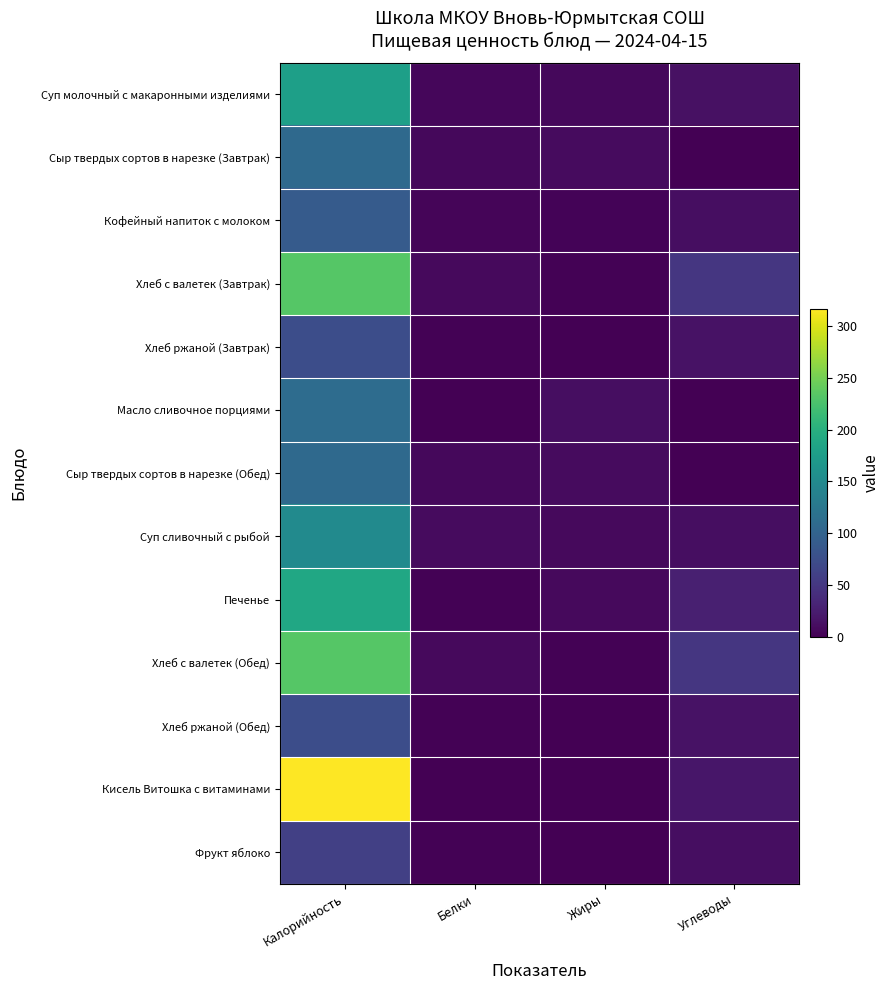

Which series changed the most between Белки and Углеводы?

Хлеб с валетек (Завтрак)